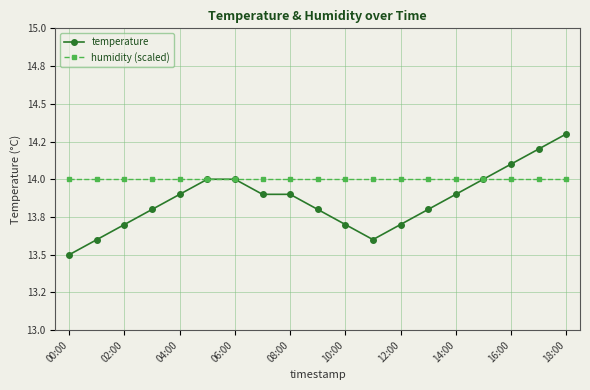

True or false: humidity (scaled) and temperature cross at least once.

True